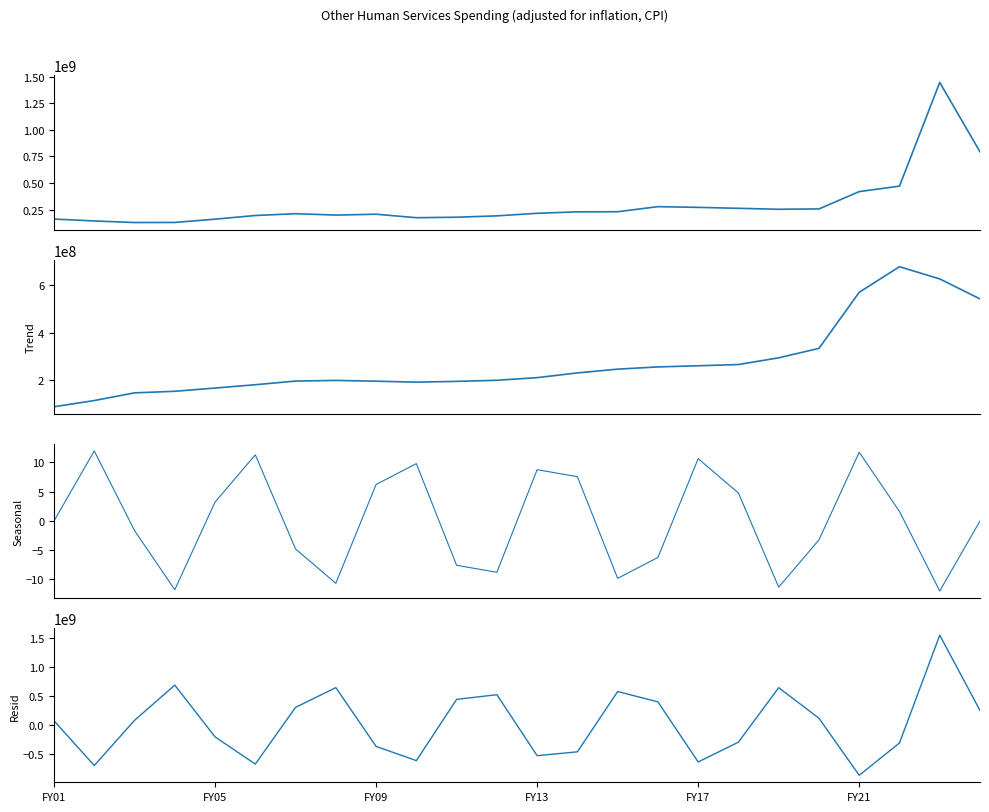

True or false: Resid and Seasonal cross at least once.

True